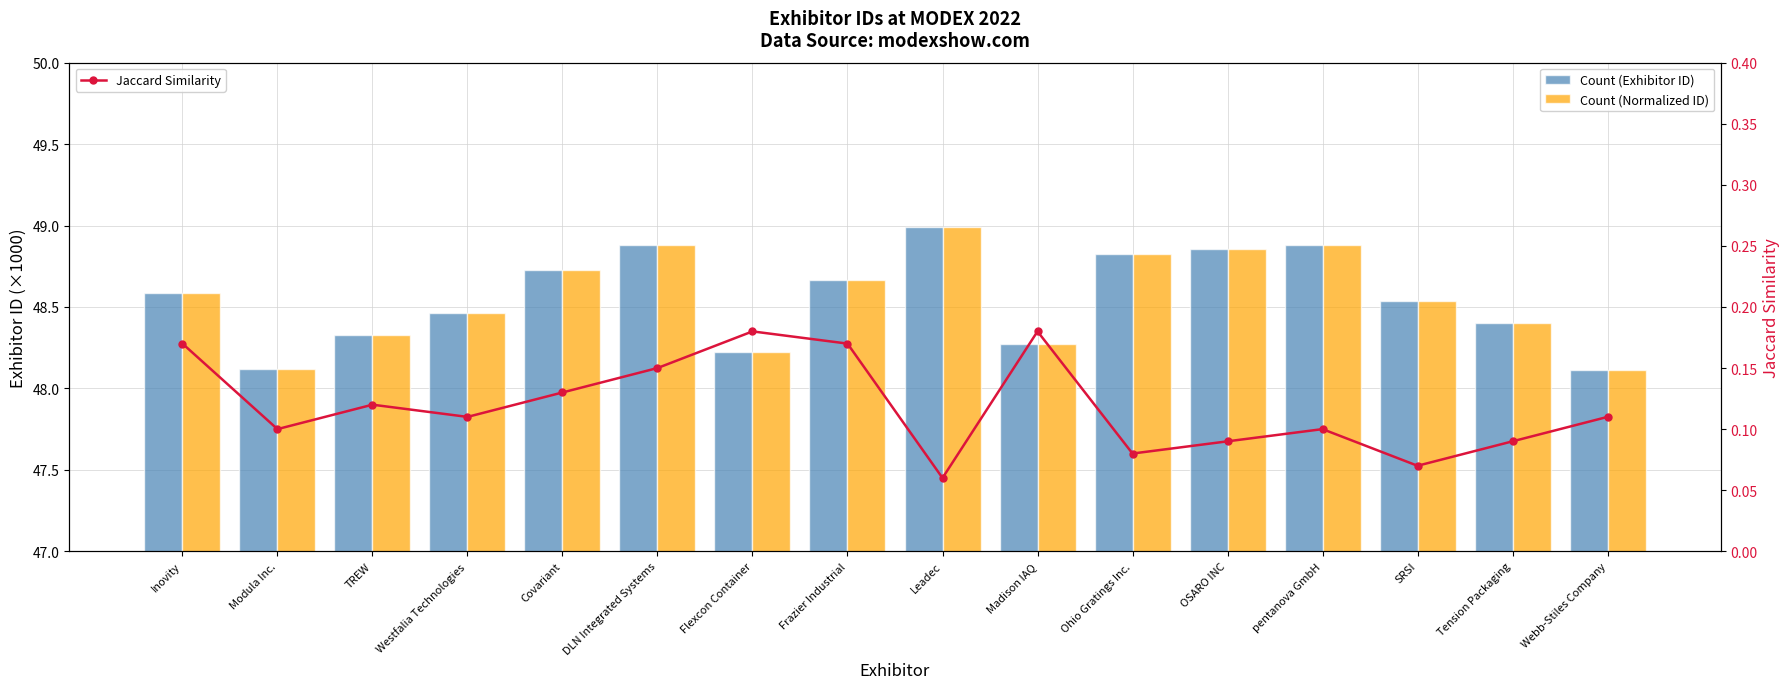

Reading left to right, extract all data points from this chart.

Count (Exhibitor ID): Inovity=48.6	Modula Inc.=48.1	TREW=48.3	Westfalia Technologies=48.5	Covariant=48.7	DLN Integrated Systems=48.9	Flexcon Container=48.2	Frazier Industrial=48.7	Leadec=49.0	Madison IAQ=48.3	Ohio Gratings Inc.=48.8	OSARO INC=48.9	pentanova GmbH=48.9	SRSI=48.5	Tension Packaging=48.4	Webb-Stiles Company=48.1
Count (Normalized ID): Inovity=48.6	Modula Inc.=48.1	TREW=48.3	Westfalia Technologies=48.5	Covariant=48.7	DLN Integrated Systems=48.9	Flexcon Container=48.2	Frazier Industrial=48.7	Leadec=49.0	Madison IAQ=48.3	Ohio Gratings Inc.=48.8	OSARO INC=48.9	pentanova GmbH=48.9	SRSI=48.5	Tension Packaging=48.4	Webb-Stiles Company=48.1
Jaccard Similarity: Inovity=0.2	Modula Inc.=0.1	TREW=0.1	Westfalia Technologies=0.1	Covariant=0.1	DLN Integrated Systems=0.1	Flexcon Container=0.2	Frazier Industrial=0.2	Leadec=0.1	Madison IAQ=0.2	Ohio Gratings Inc.=0.1	OSARO INC=0.1	pentanova GmbH=0.1	SRSI=0.1	Tension Packaging=0.1	Webb-Stiles Company=0.1